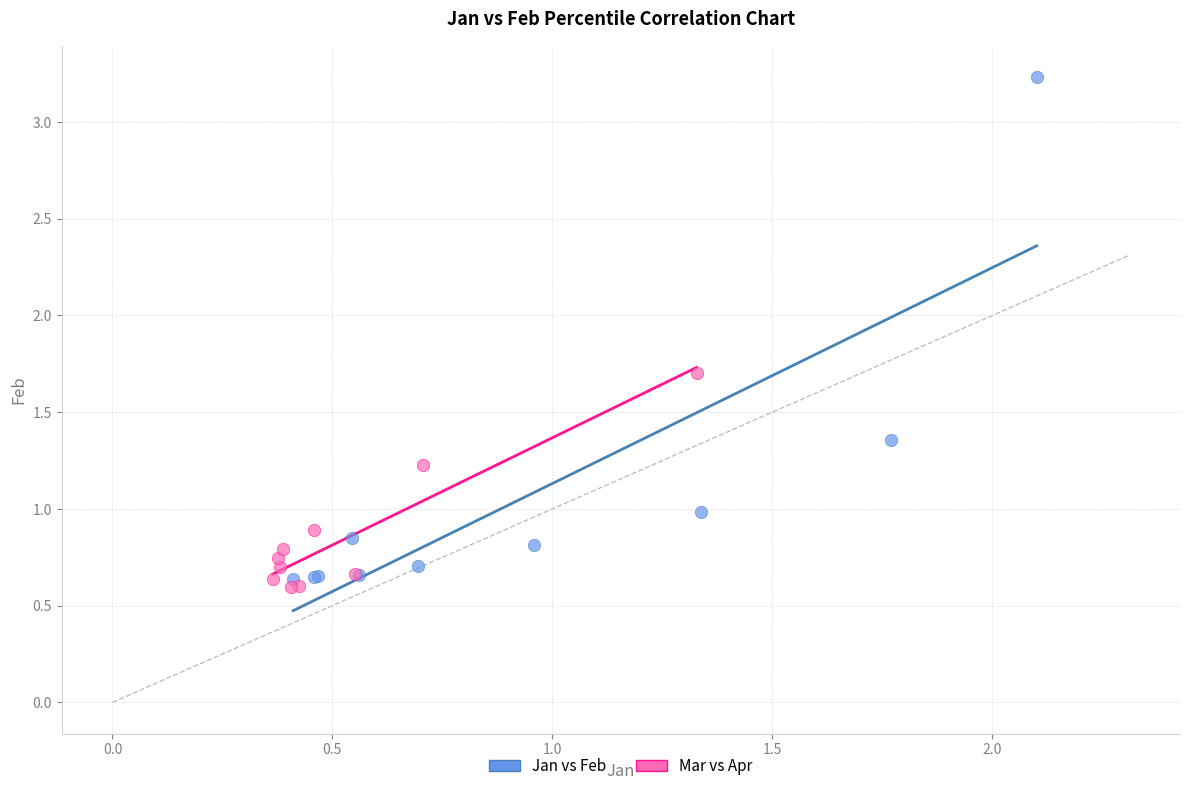

Which series has the largest Y range (max minus min)?

Jan vs Feb